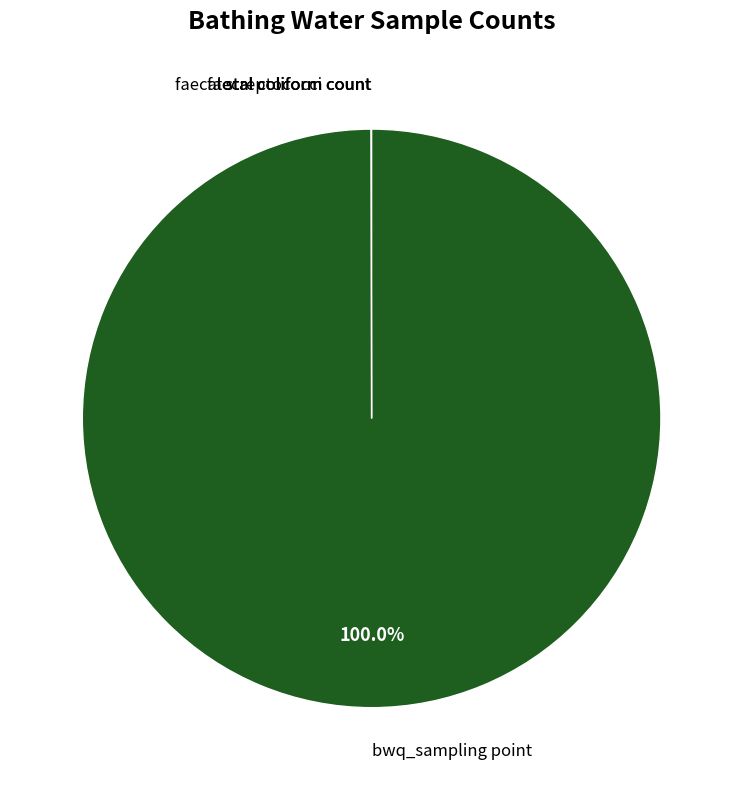

Is there a majority slice in this chart?

Yes